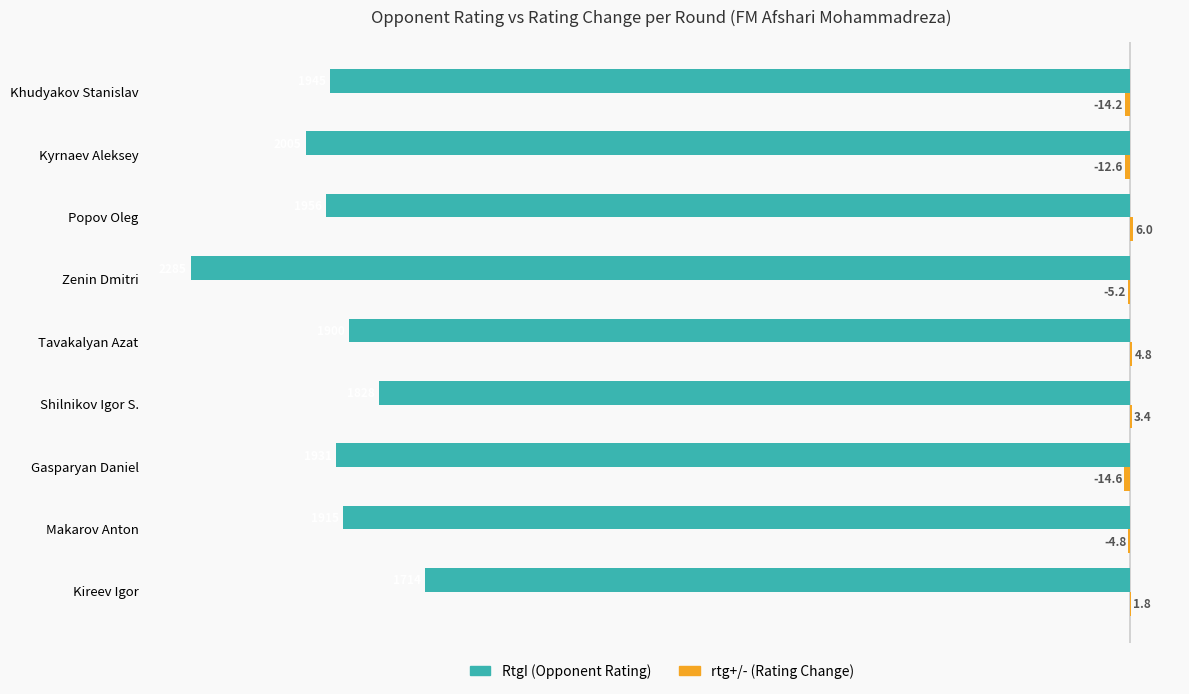

Which label corresponds to the largest value in the chart?

Popov Oleg